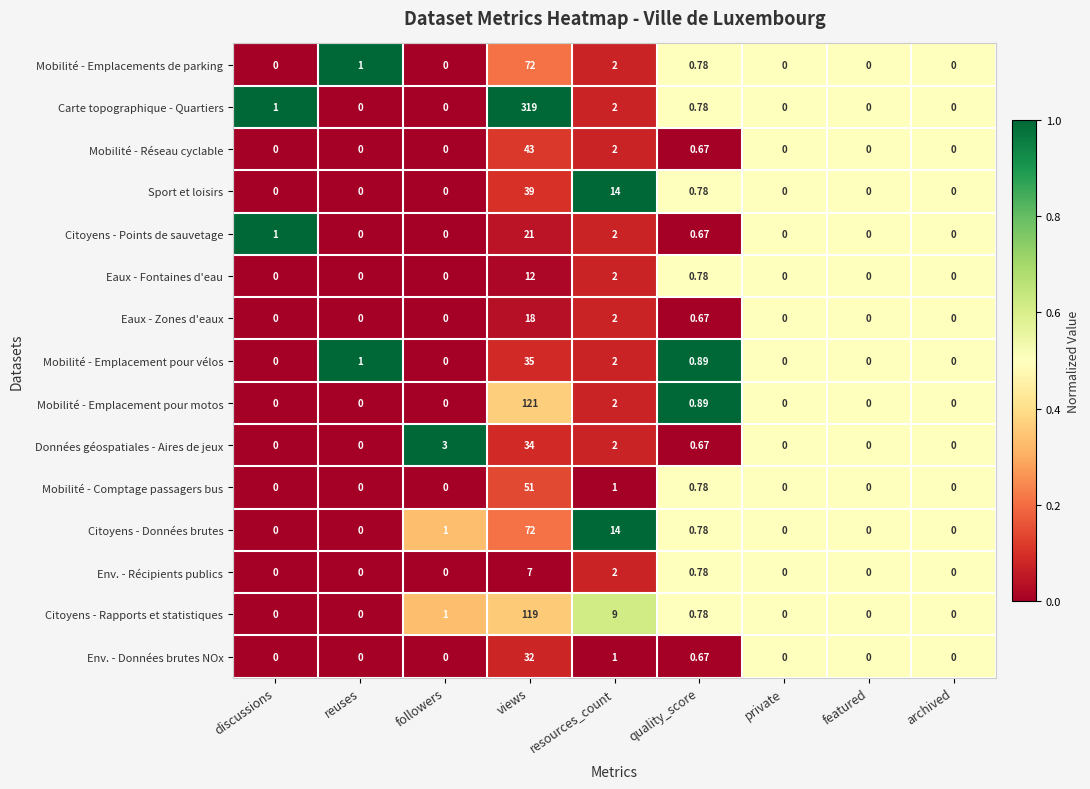

At which category is the sum across all series the highest?

views